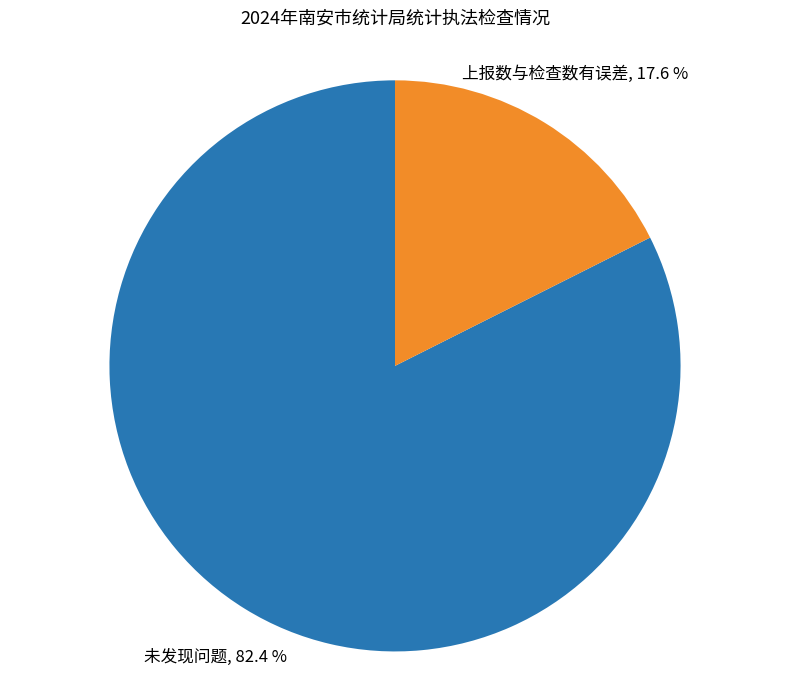

What is the majority slice?

未发现问题